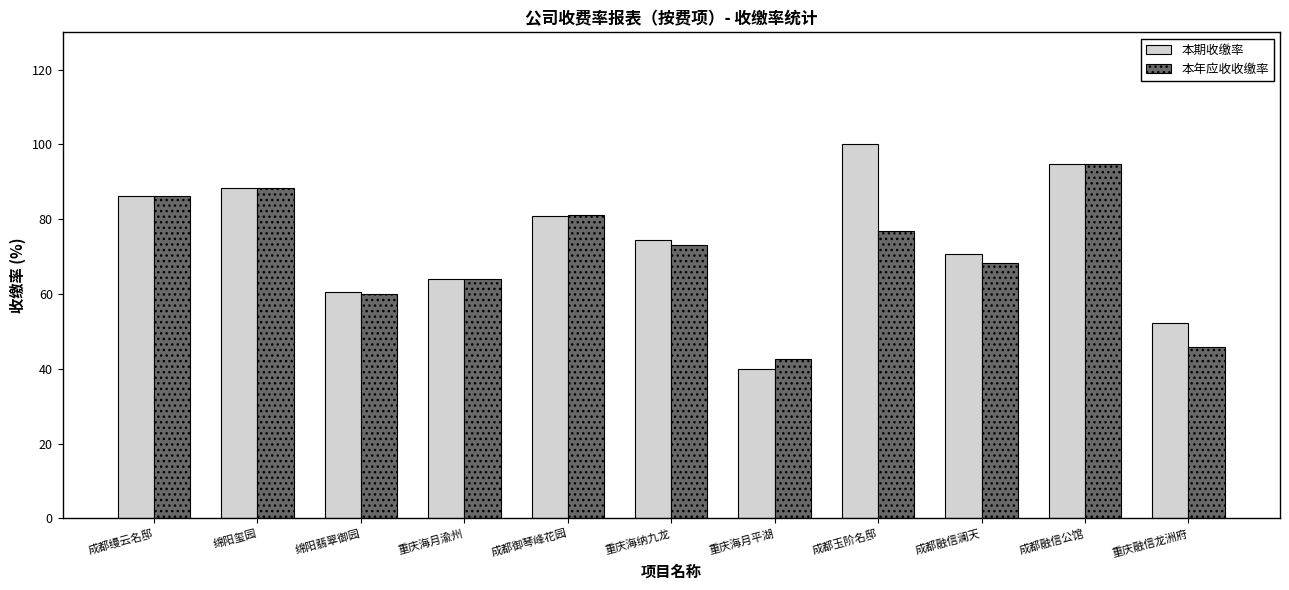

Which series changed the most between 重庆海月渝州 and 成都融信澜天?

本期收缴率